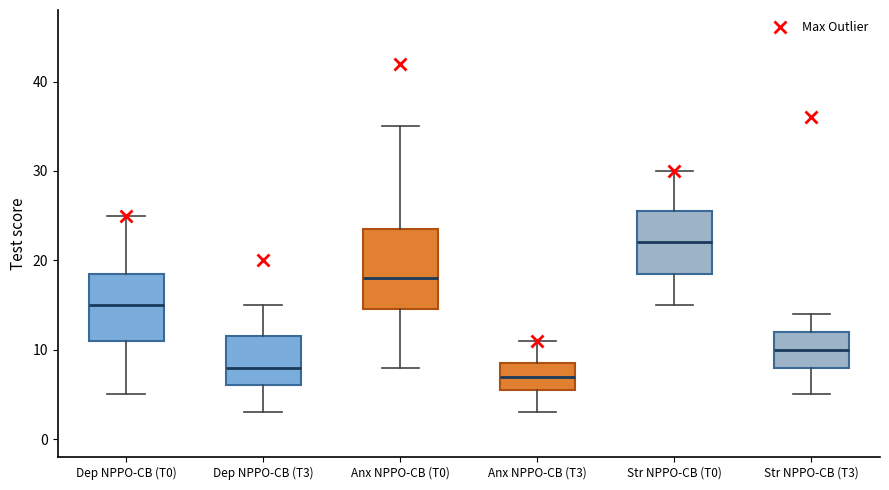

Reading left to right, read every box against the y-axis: the position of its median line, the range the box covers, and the ends of its whiskers. The values are not printed on the chart, so give them approximately, as read against the axis.

Dep NPPO-CB (T0): median 15, box 11 to 19, whiskers 5 to 25
Dep NPPO-CB (T3): median 8, box 6 to 12, whiskers 3 to 15
Anx NPPO-CB (T0): median 18, box 15 to 24, whiskers 8 to 35
Anx NPPO-CB (T3): median 7, box 6 to 9, whiskers 3 to 11
Str NPPO-CB (T0): median 22, box 19 to 26, whiskers 15 to 30
Str NPPO-CB (T3): median 10, box 8 to 12, whiskers 5 to 14